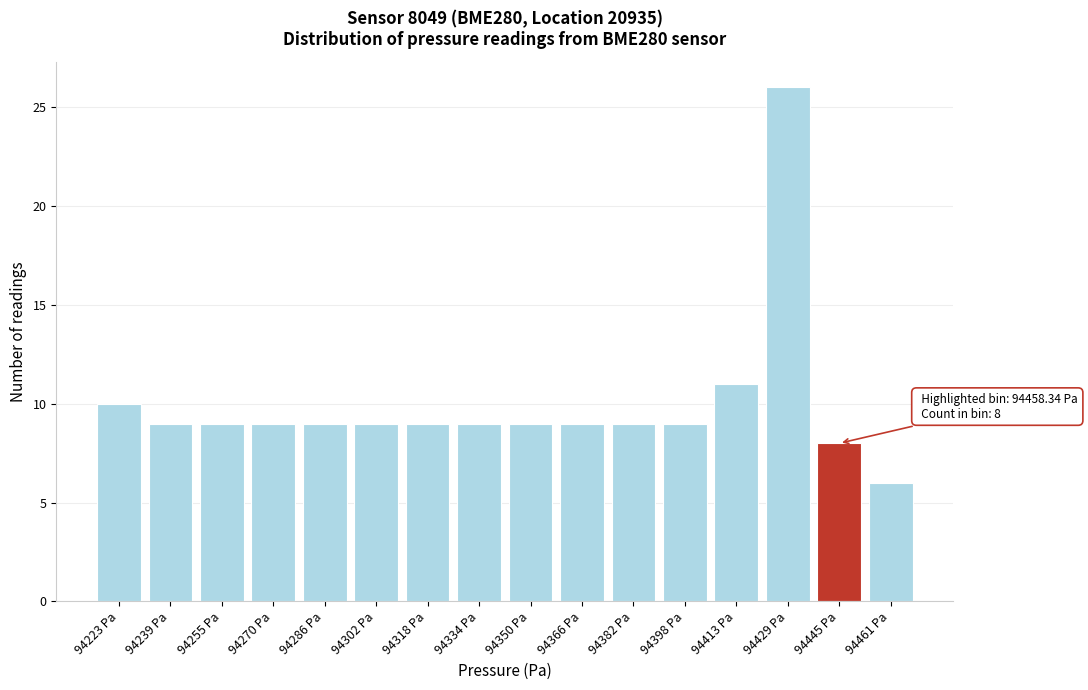

Reading left to right, what are all the values shown in this chart?

94223 Pa=10	94239 Pa=9	94255 Pa=9	94270 Pa=9	94286 Pa=9	94302 Pa=9	94318 Pa=9	94334 Pa=9	94350 Pa=9	94366 Pa=9	94382 Pa=9	94398 Pa=9	94413 Pa=11	94429 Pa=26	94445 Pa=8	94461 Pa=6